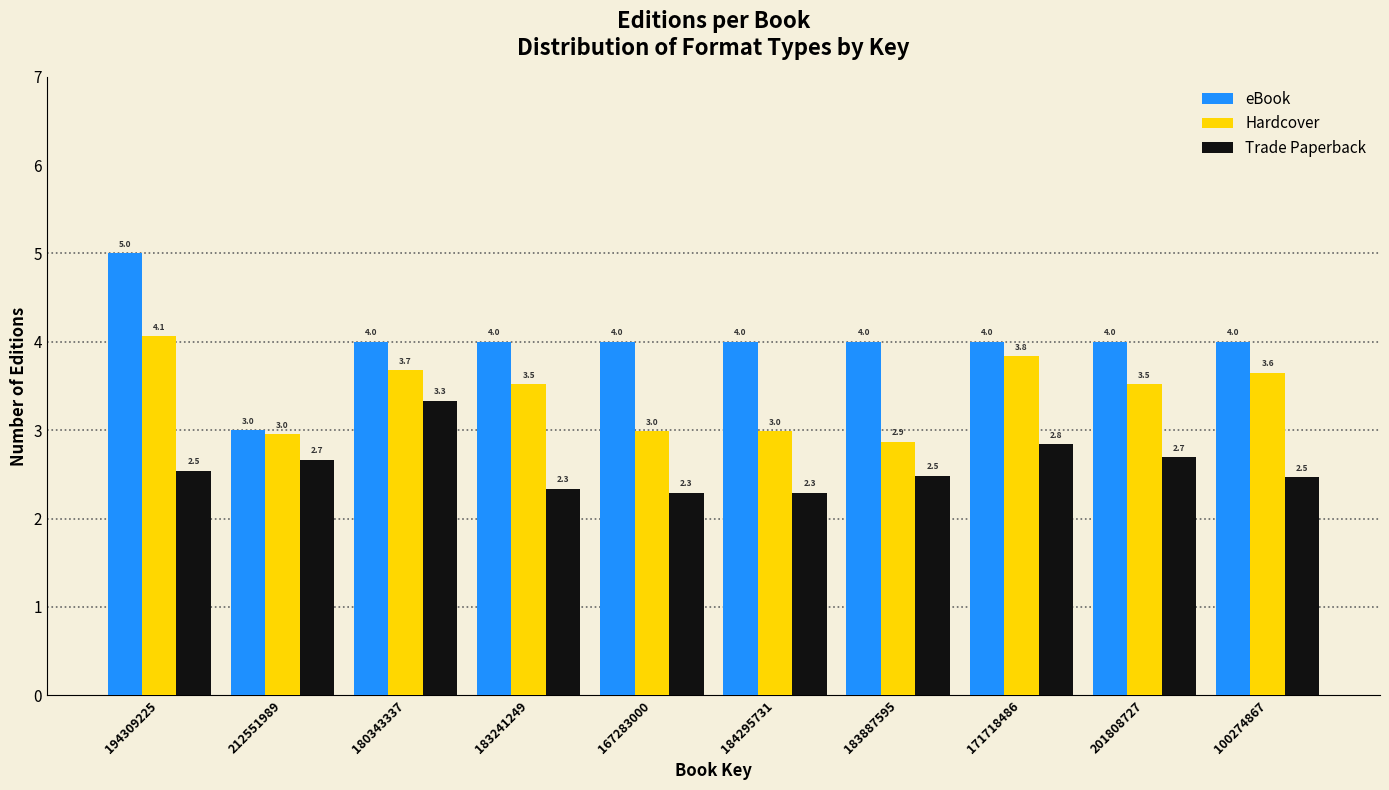

Reading left to right, transcribe all the data shown in this chart.

eBook: 5.0	3.0	4.0	4.0	4.0	4.0	4.0	4.0	4.0	4.0
Hardcover: 4.1	3.0	3.7	3.5	3.0	3.0	2.9	3.8	3.5	3.6
Trade Paperback: 2.5	2.7	3.3	2.3	2.3	2.3	2.5	2.8	2.7	2.5